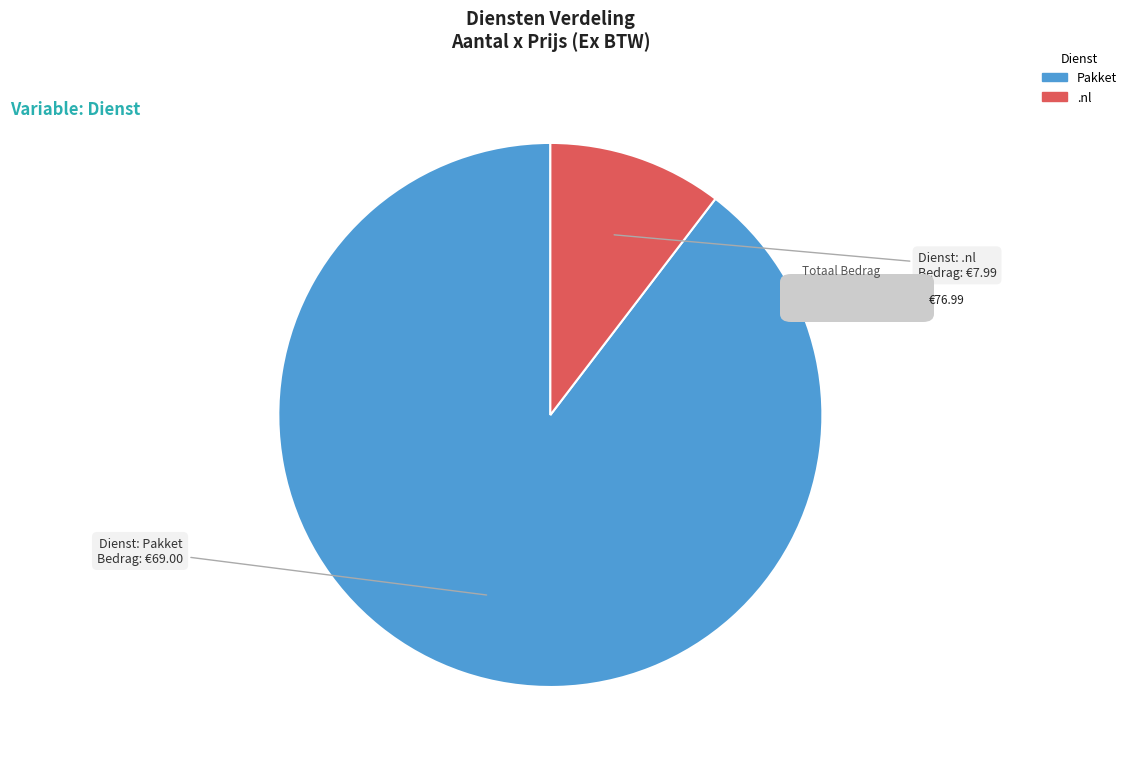

Does any single category account for the majority?

Yes